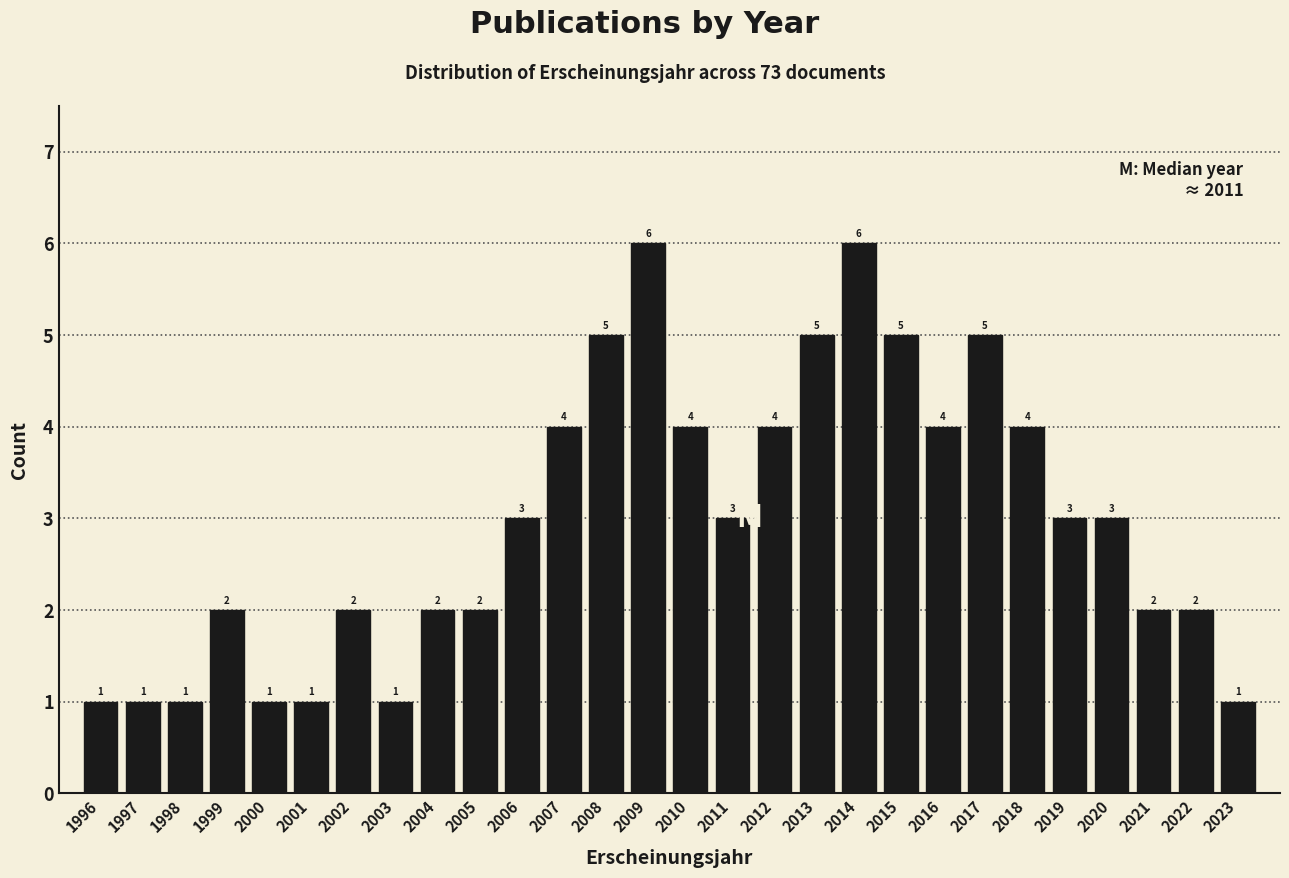

Reading left to right, what are all the values shown in this chart?

1996=1	1997=1	1998=1	1999=2	2000=1	2001=1	2002=2	2003=1	2004=2	2005=2	2006=3	2007=4	2008=5	2009=6	2010=4	2011=3	2012=4	2013=5	2014=6	2015=5	2016=4	2017=5	2018=4	2019=3	2020=3	2021=2	2022=2	2023=1